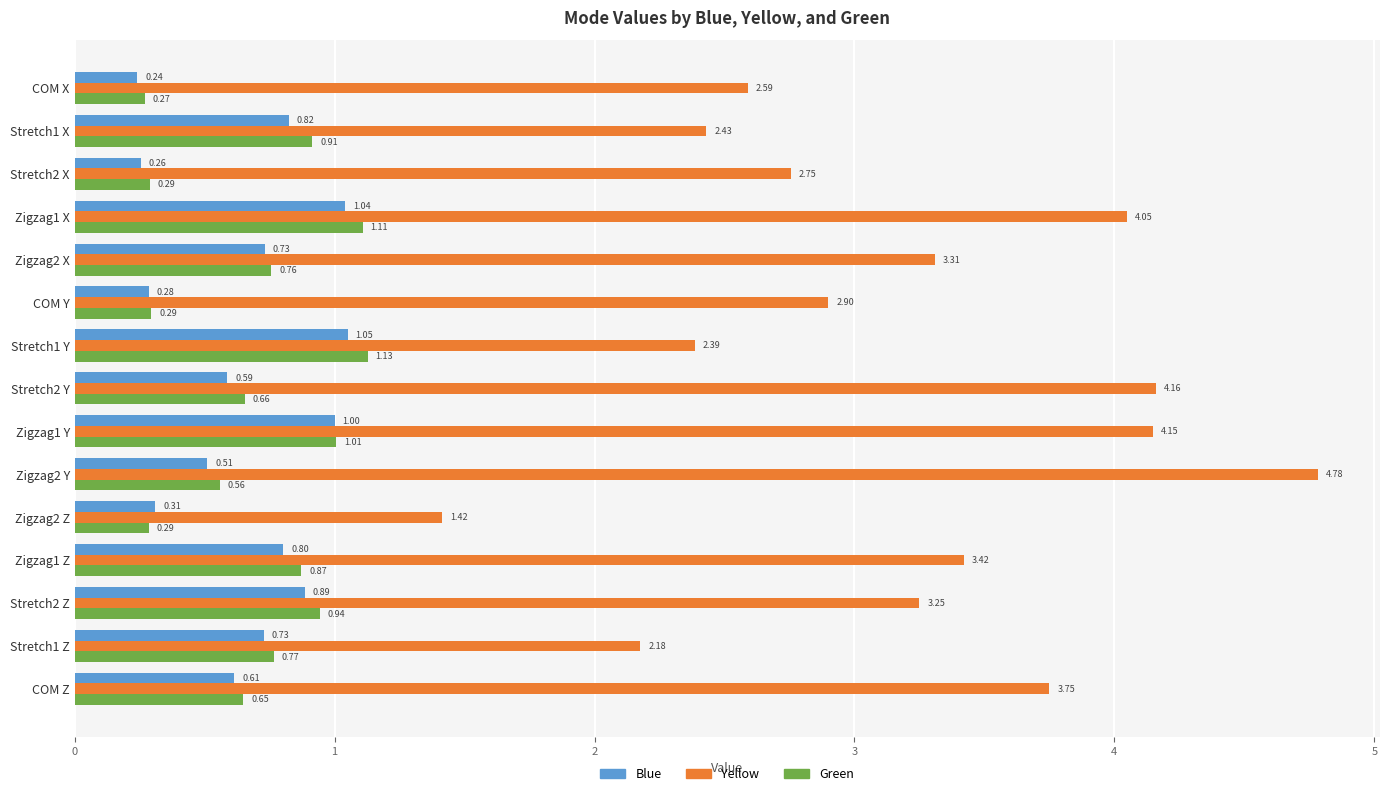

Which series has the widest spread of values?

Yellow